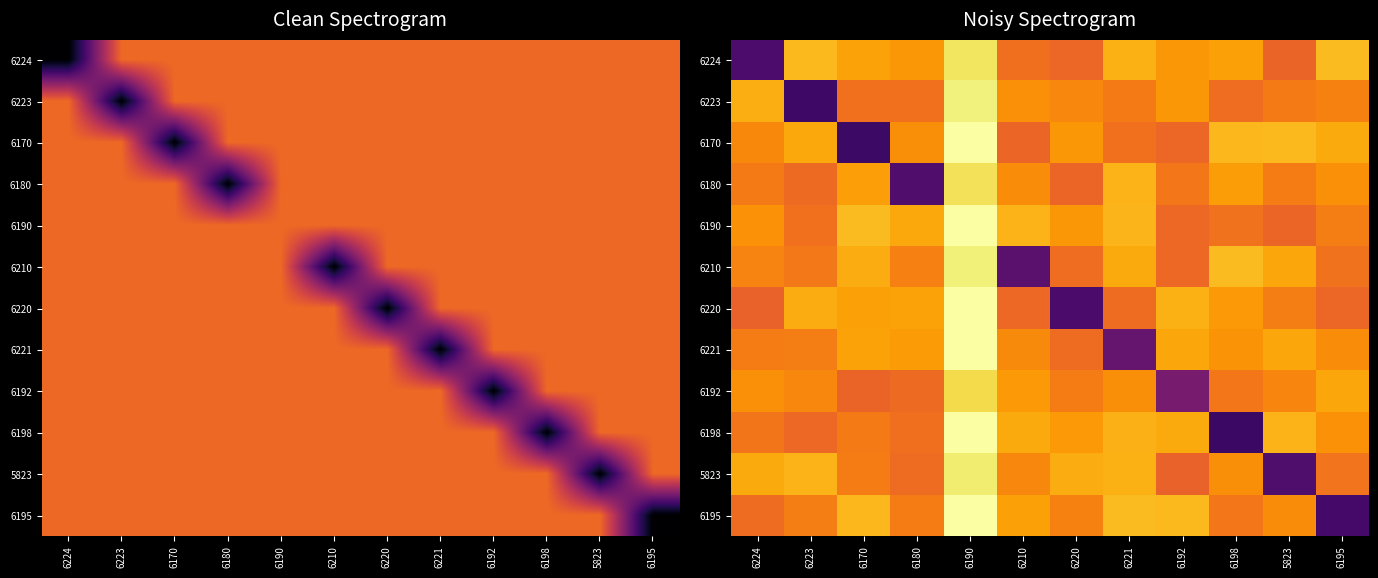

At how many categories does at least one series exceed 1?

12